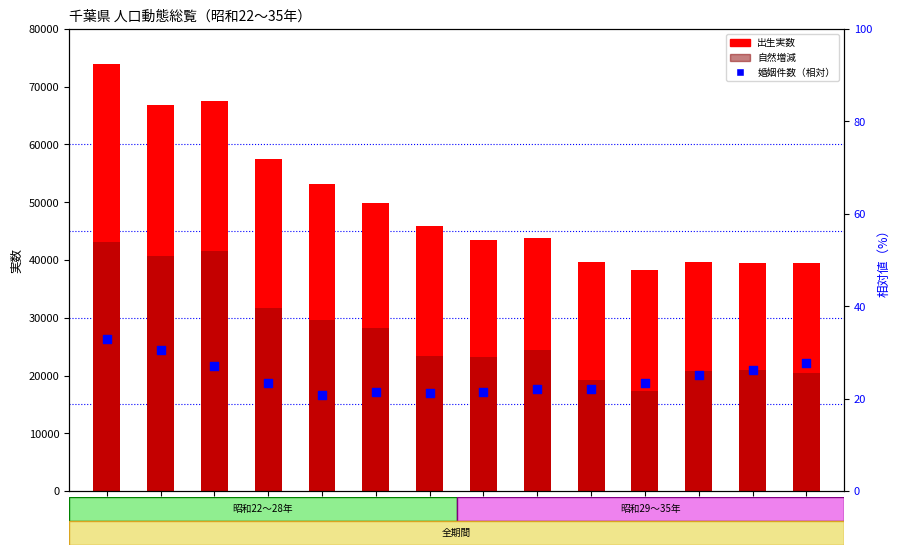

Which series contains the highest Y value?

出生実数